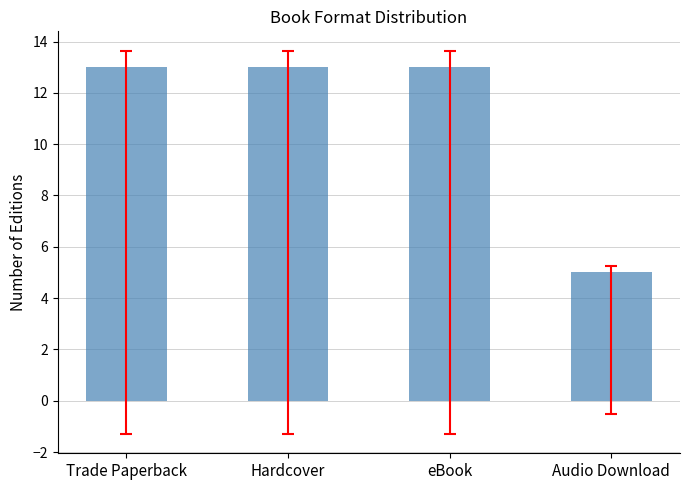

Is it true that the value at Trade Paperback is 20?

False